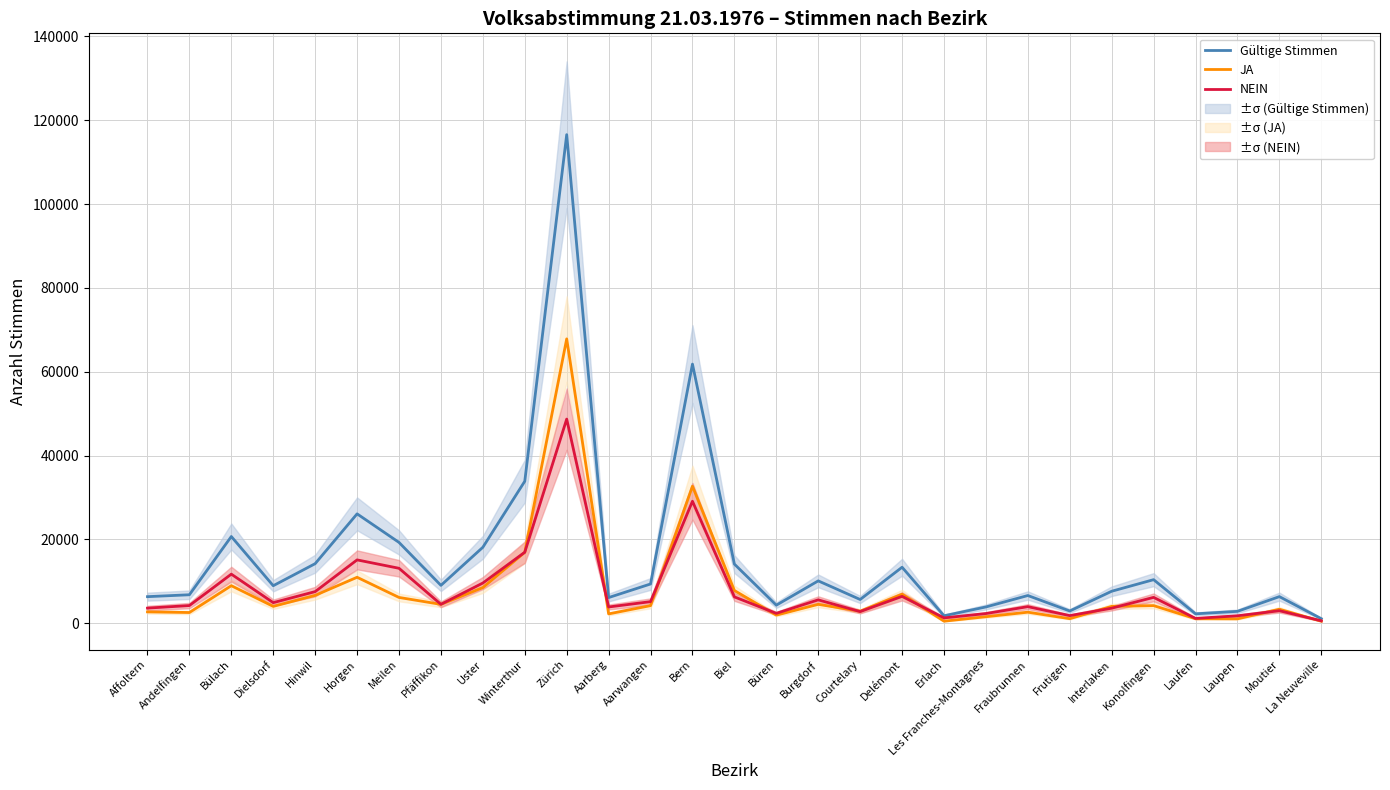

What is the label of the 20th point from the right?

Winterthur